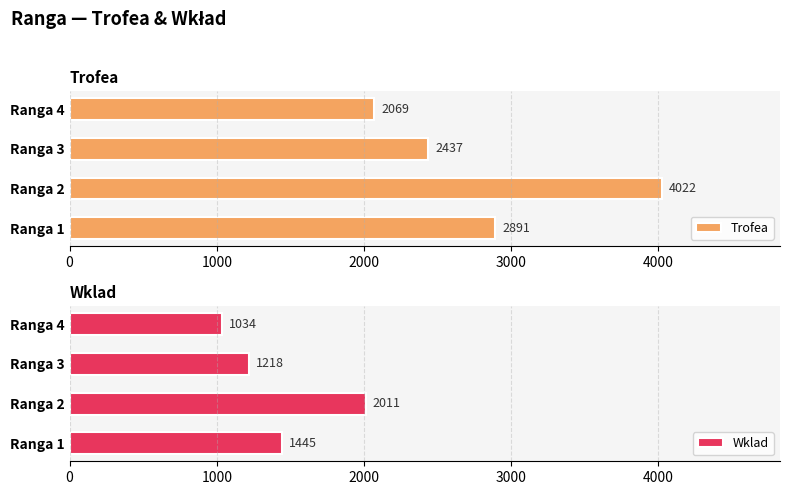

The Wklad series shows 1445 at Ranga 1. True or false?

True